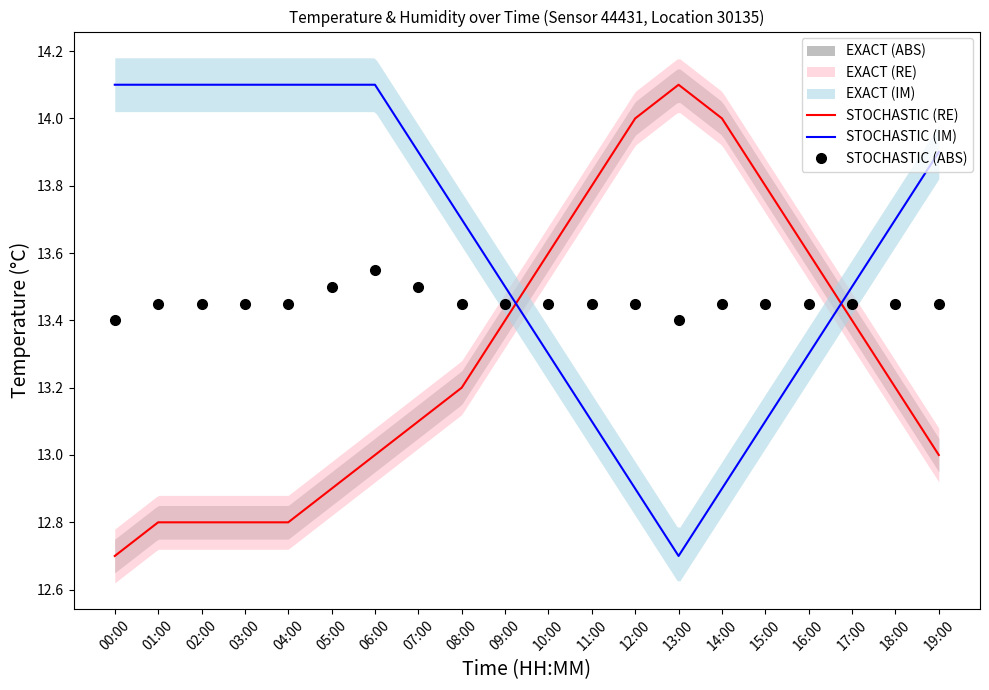

What is the difference between the maximum and minimum values in the STOCHASTIC (RE) series?

1.4